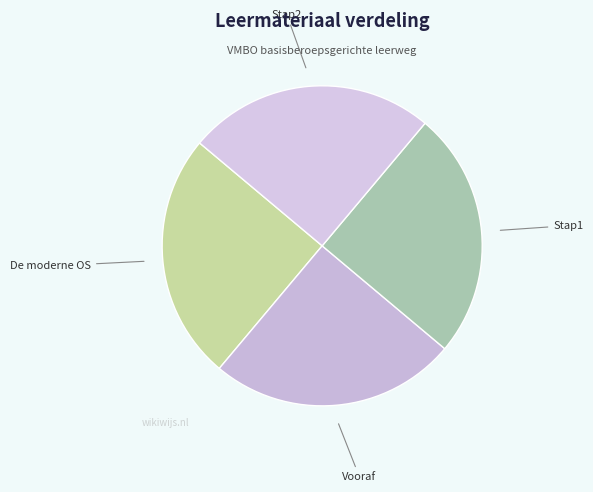

Is there a majority slice in this chart?

No